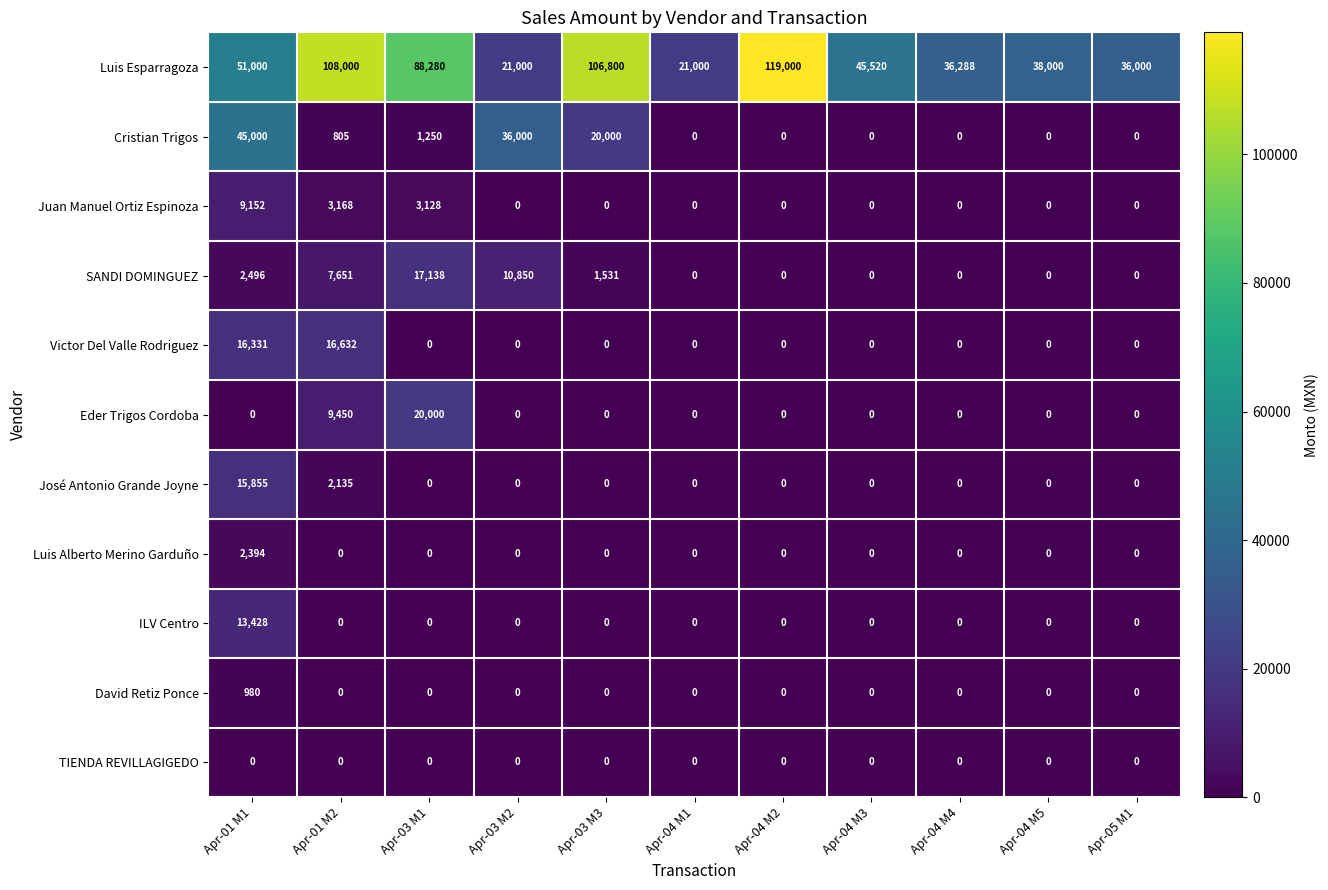

What is the spread (max minus min) of values at Apr-05 M1?

36000